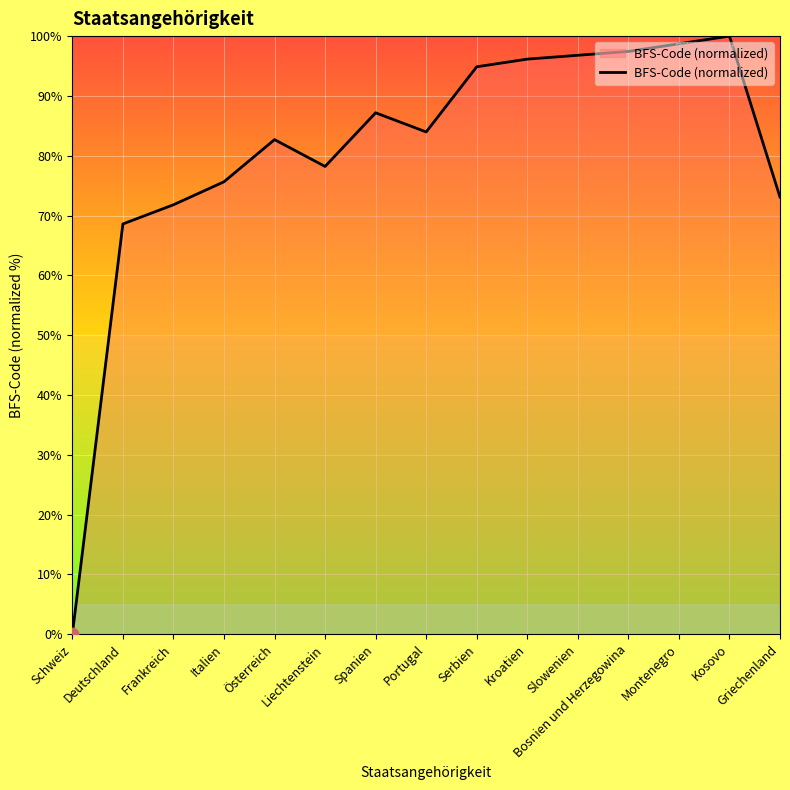

What is the ratio of the value at Portugal to the value at Deutschland?

1.2